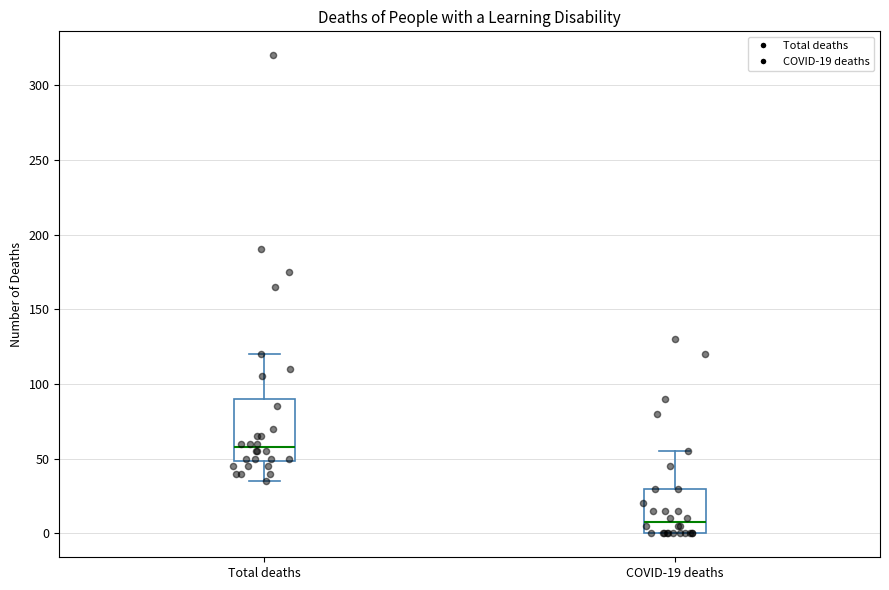

Where is the lower edge of the box for COVID-19 deaths on the y-axis? The values are not printed on the chart, so give them approximately, as read against the axis.

0